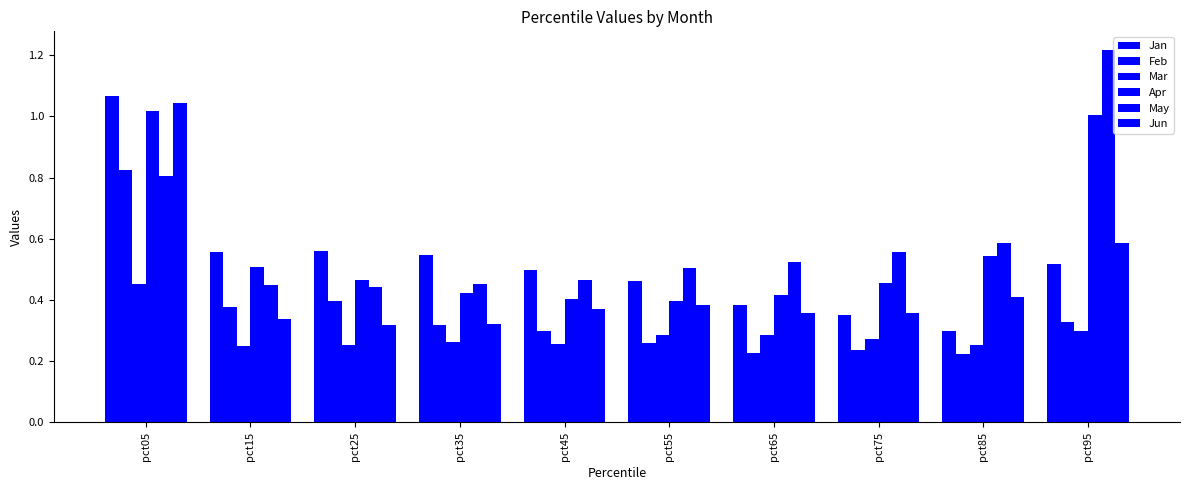

True or false: Jan has a value of 0.4 at pct65.

True